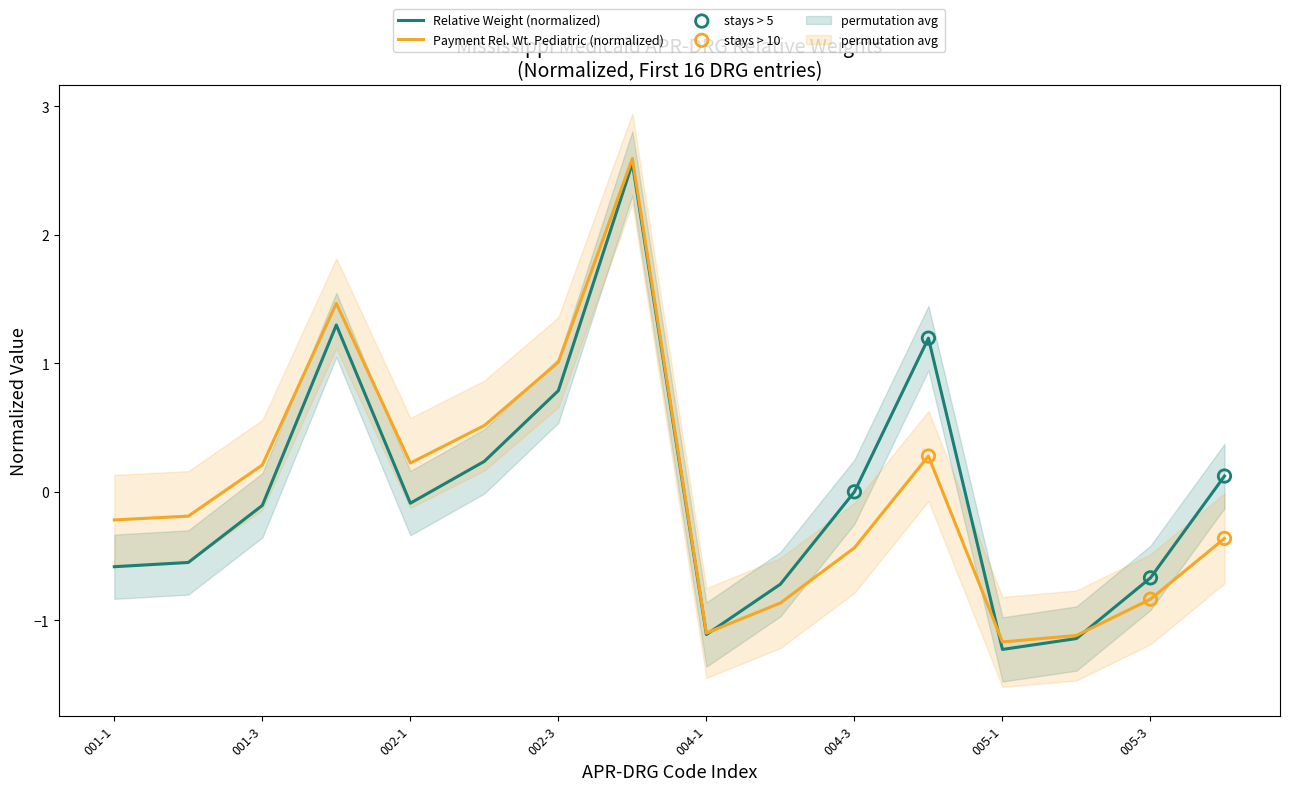

Which series has the largest total across all categories?

Relative Weight